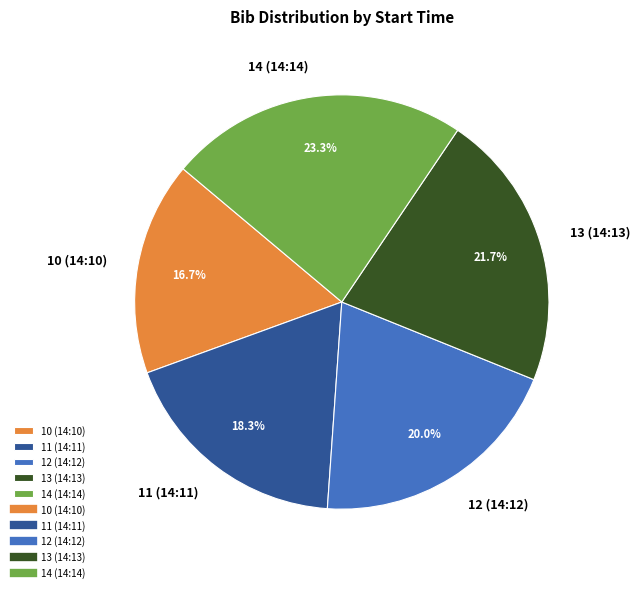

Rank the categories by value from lowest to highest.

10 (14:10), 11 (14:11), 12 (14:12), 13 (14:13), 14 (14:14)